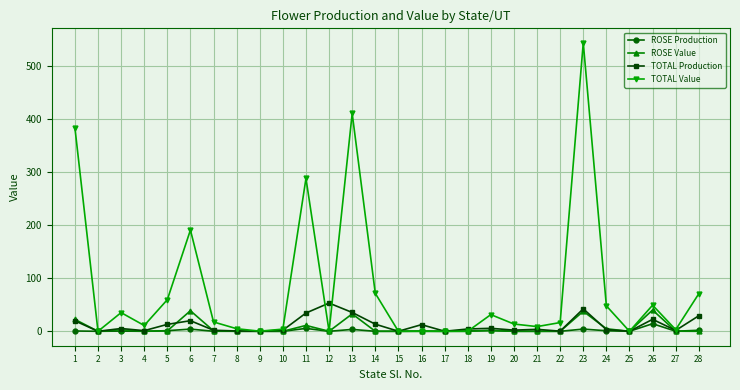

How many data points in TOTAL Value are above 16?

14